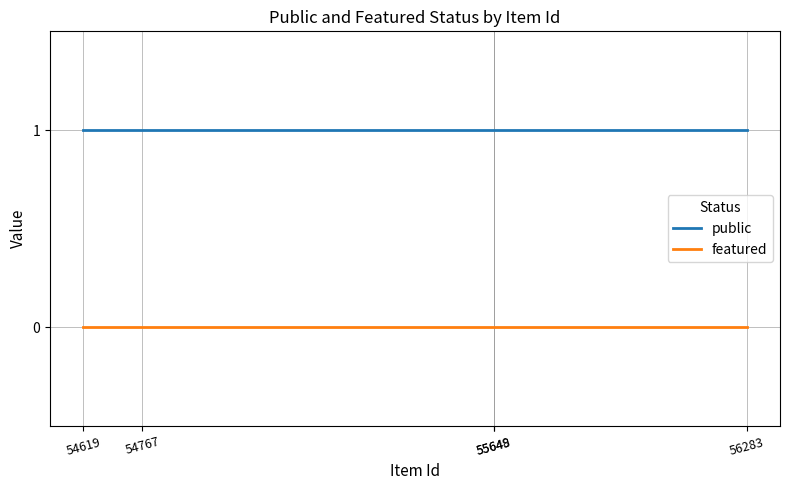

Which series has the largest total across all categories?

public